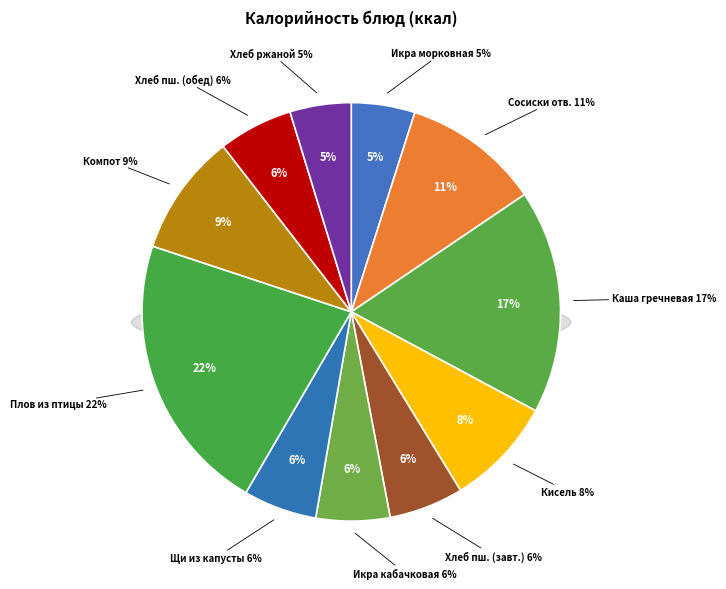

Combined, do Хлеб пшеничный (завтрак) and Икра кабачковая account for over 50%?

No